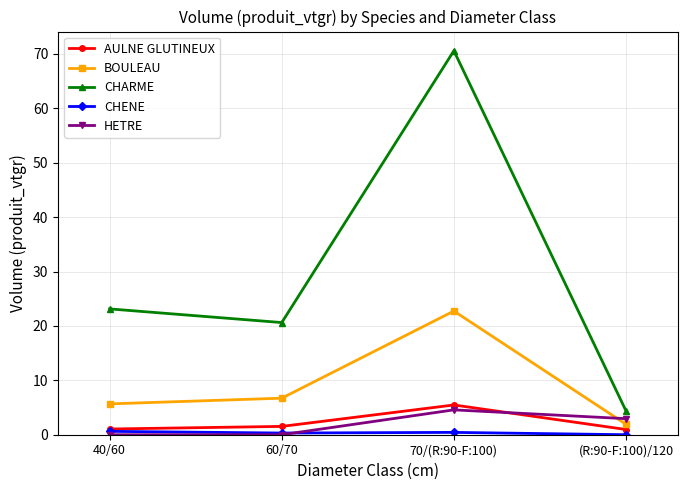

How many times do BOULEAU and HETRE cross each other?

1